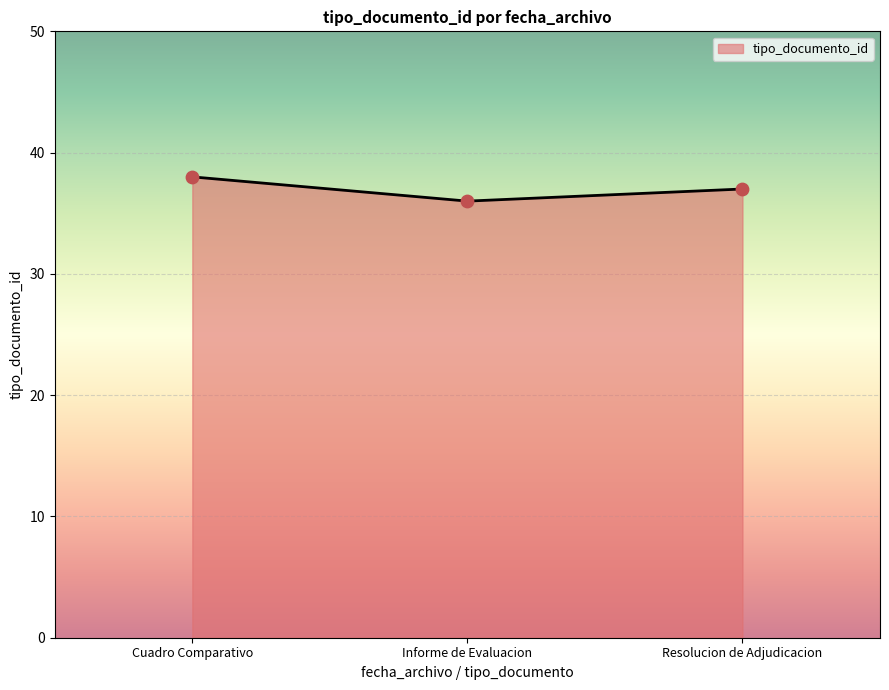

Between Resolucion de Adjudicacion and Informe de Evaluacion, which is larger?

Resolucion de Adjudicacion